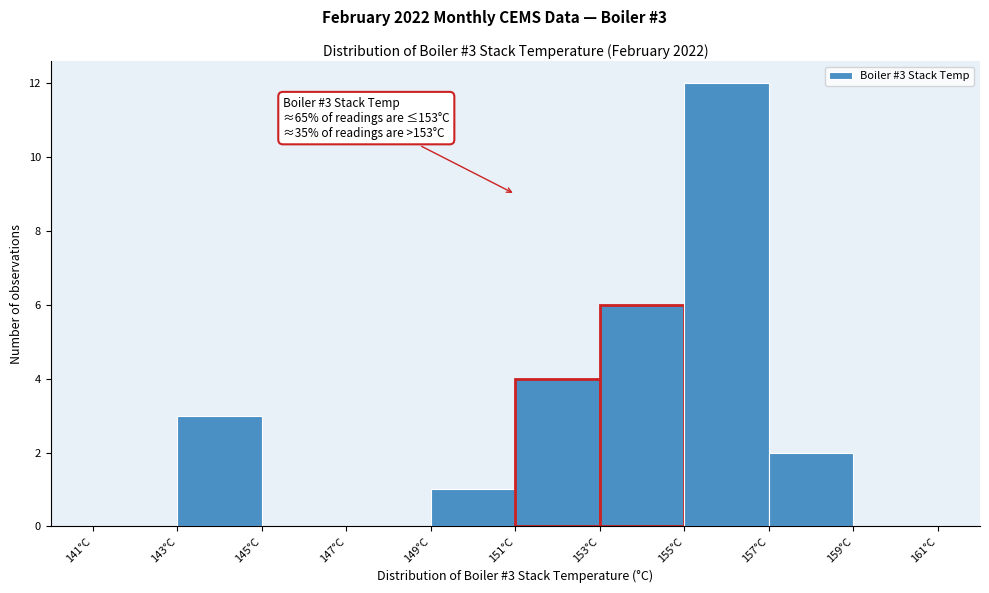

Over which range of the x-axis is the bar tallest?

155 to 157